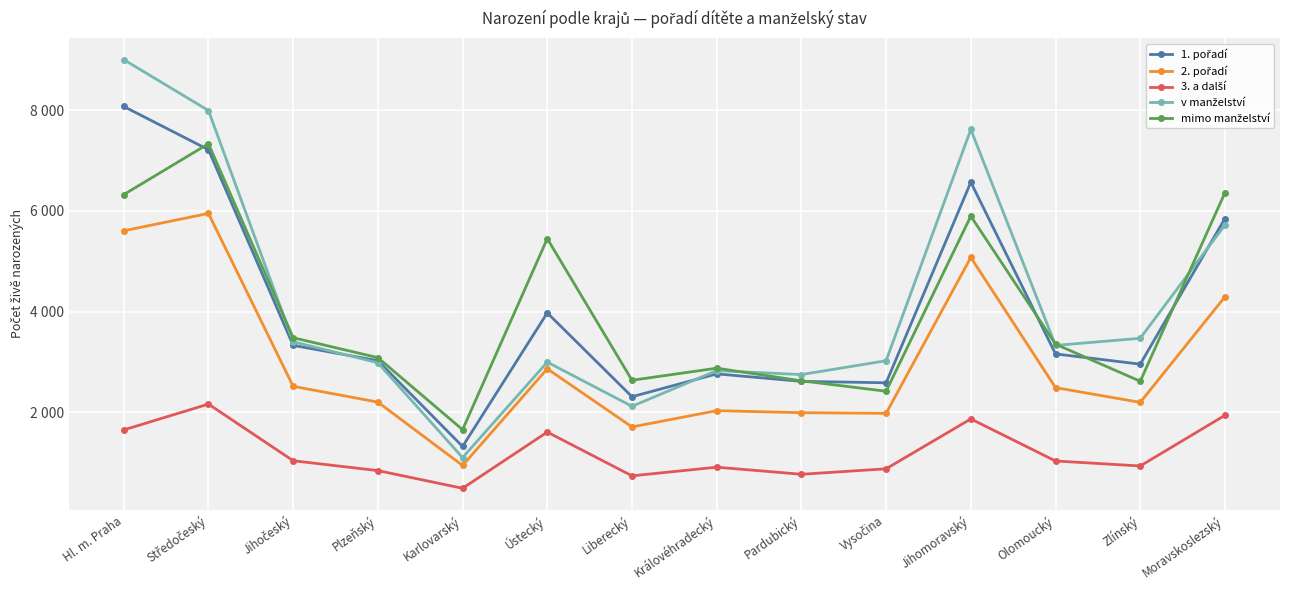

Is it true that 1. pořadí equals 5847 at Moravskoslezský?

True